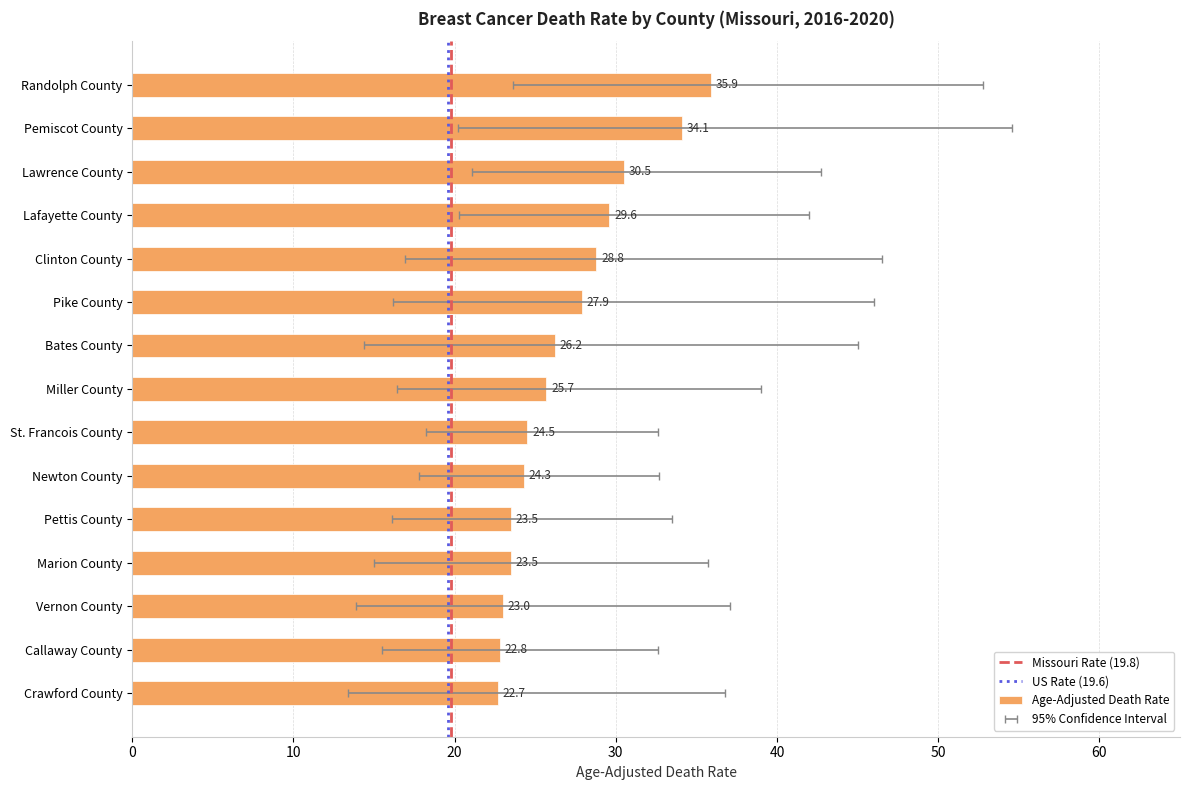

Rank the categories by value from lowest to highest.

Crawford County, Callaway County, Vernon County, Pettis County, Marion County, Newton County, St. Francois County, Miller County, Bates County, Pike County, Clinton County, Lafayette County, Lawrence County, Pemiscot County, Randolph County